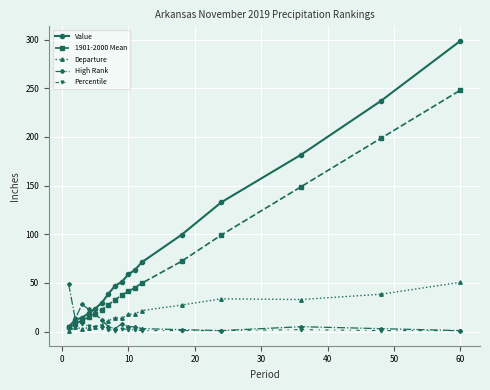

Which series has the largest total across all categories?

Value